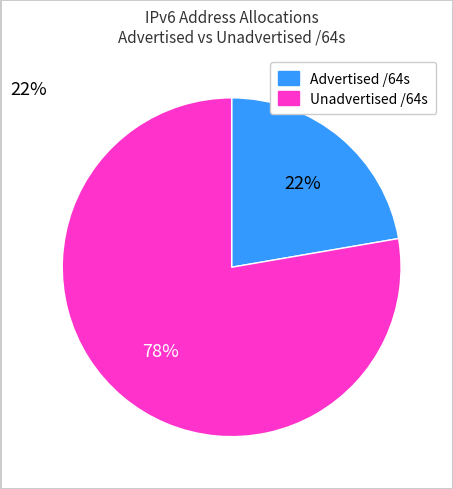

To the nearest percent, what is the average slice percentage?

50%